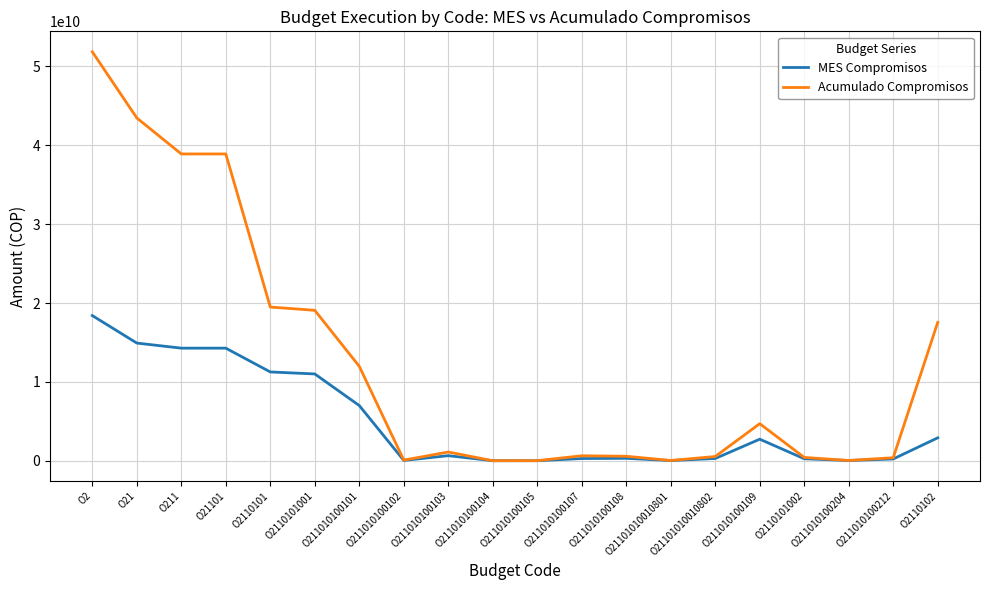

What is the greatest value displayed?

51863266793